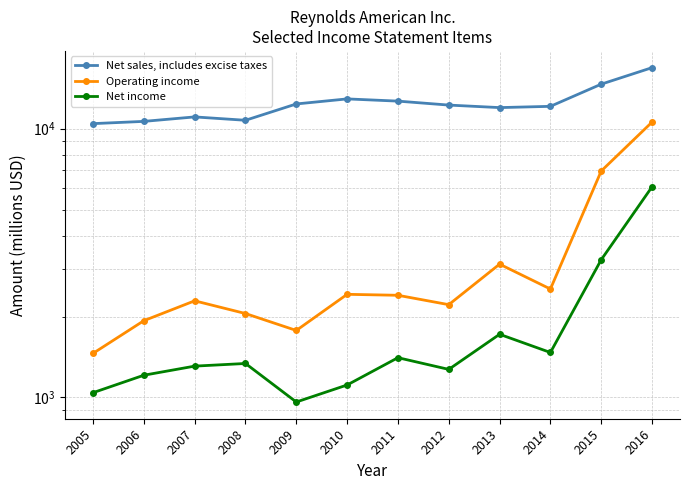

What is the total value across all series at 2015?

24831